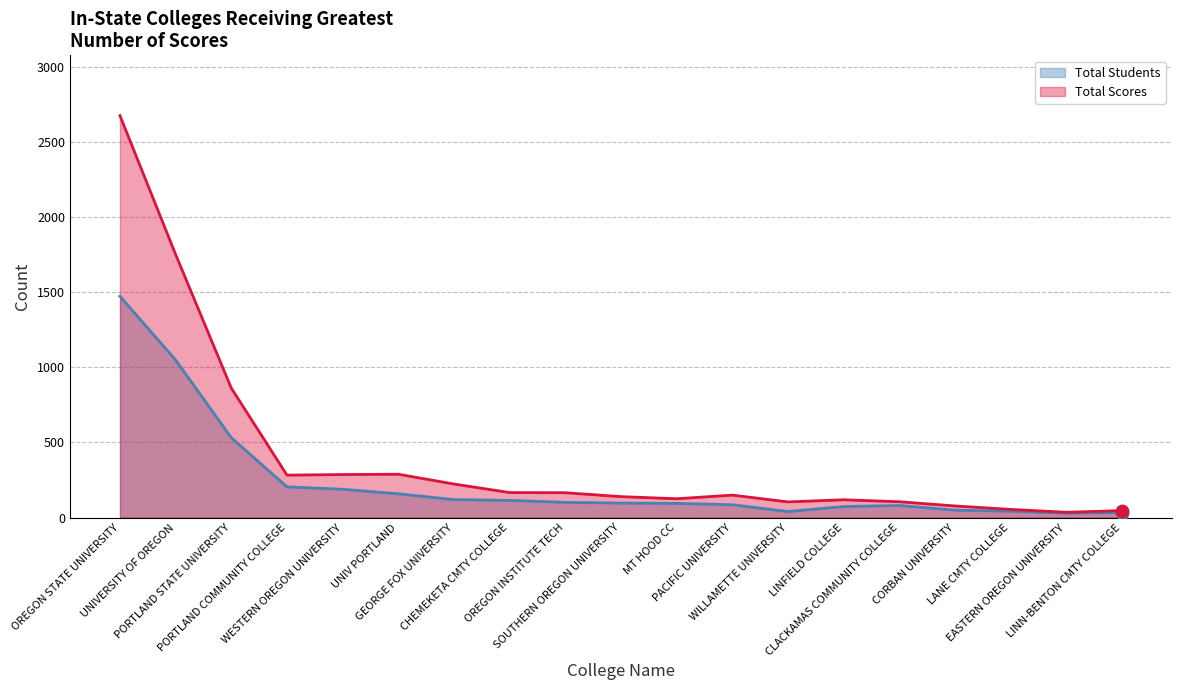

At which category is the sum across all series the highest?

OREGON STATE UNIVERSITY